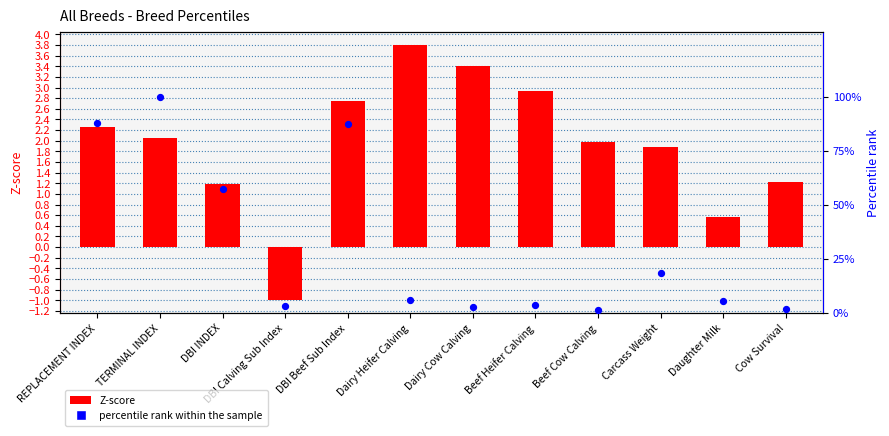

Which series contains the lowest Y value?

Z-score